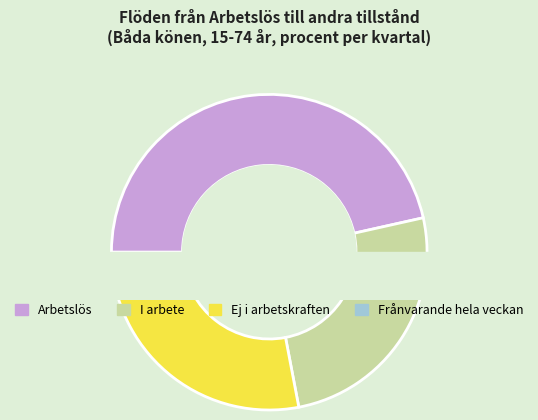

What is the change in value from Arbetslös to Frånvarande hela veckan?

-45.3